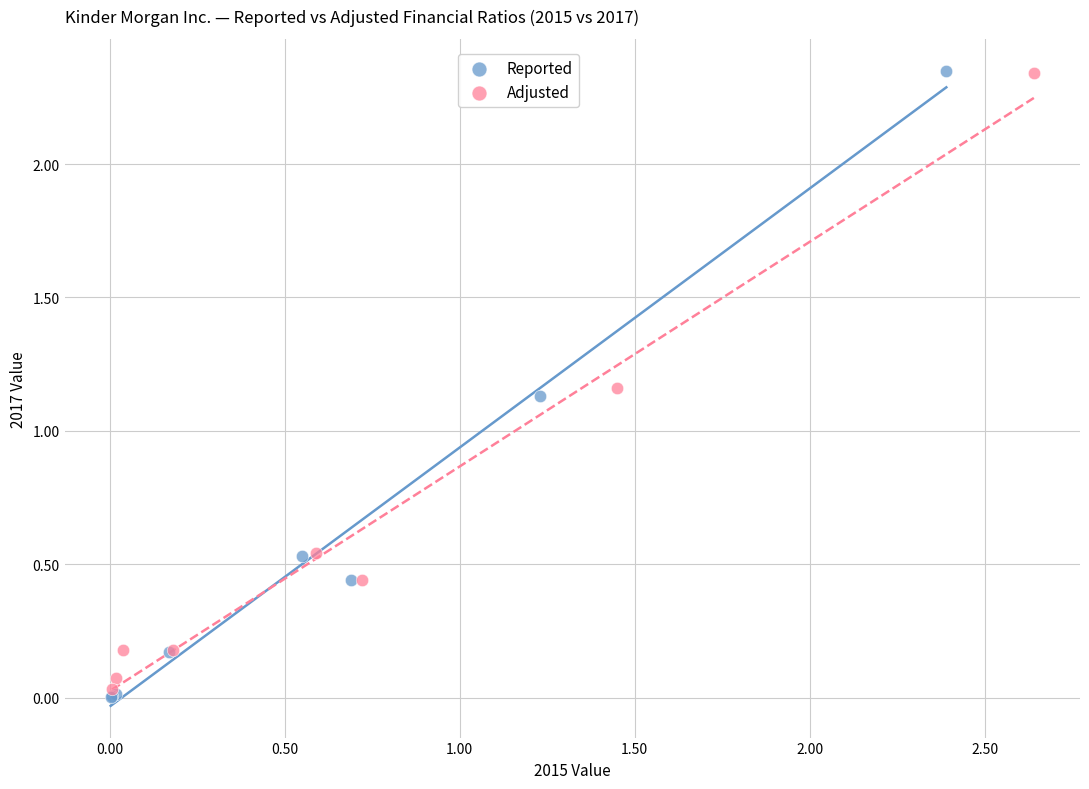

Which series has the widest spread of Y values?

Reported